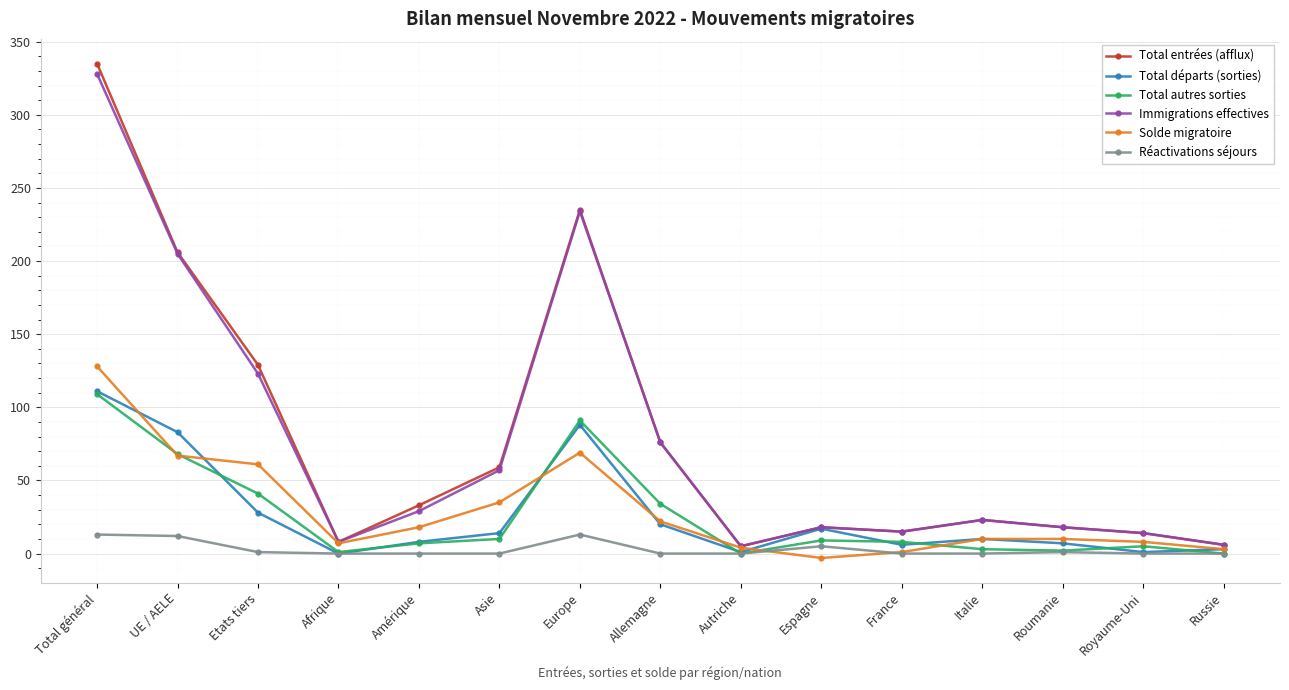

Count the number of categories in the chart.

15